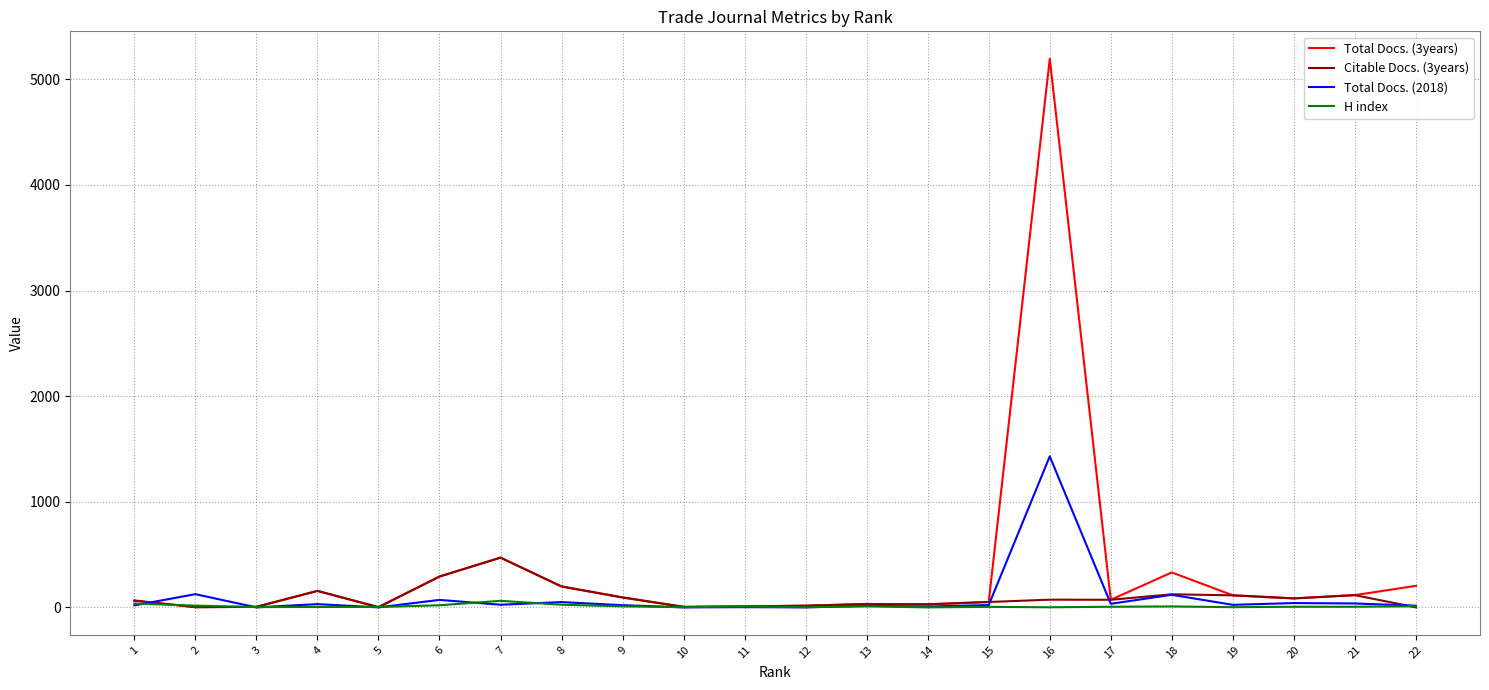

What is the spread (max minus min) of values at 17?

66